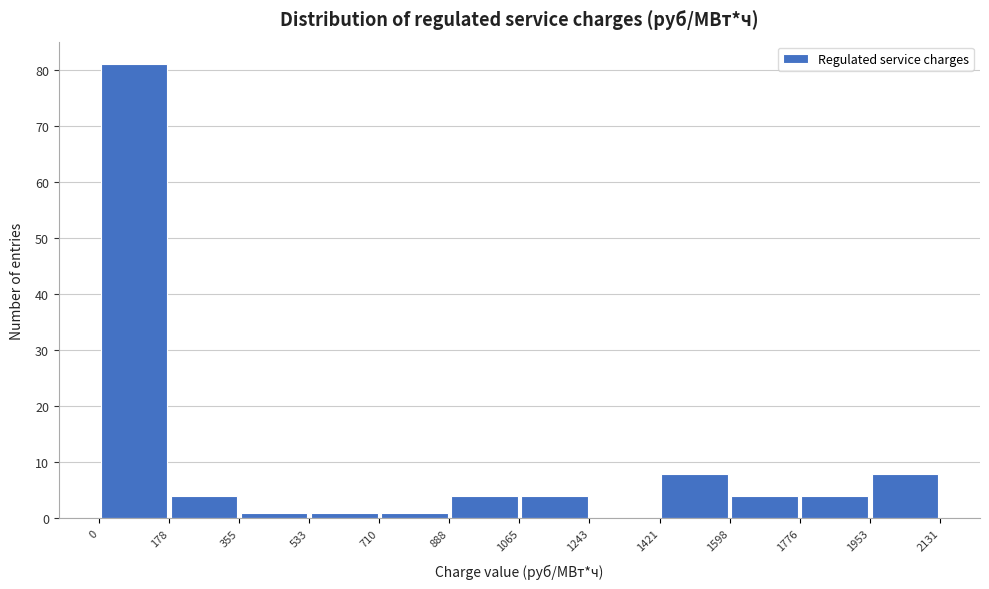

Reading left to right, transcribe this chart: for each bar, give the range it covers on the x-axis and its height. The values are not printed on the chart, so give them approximately, as read against the axis.

0 to 178: 81
178 to 355: 4
355 to 533: 1
533 to 710: 1
710 to 888: 1
888 to 1065: 4
1065 to 1243: 4
1243 to 1421: 0
1421 to 1598: 8
1598 to 1776: 4
1776 to 1953: 4
1953 to 2131: 8